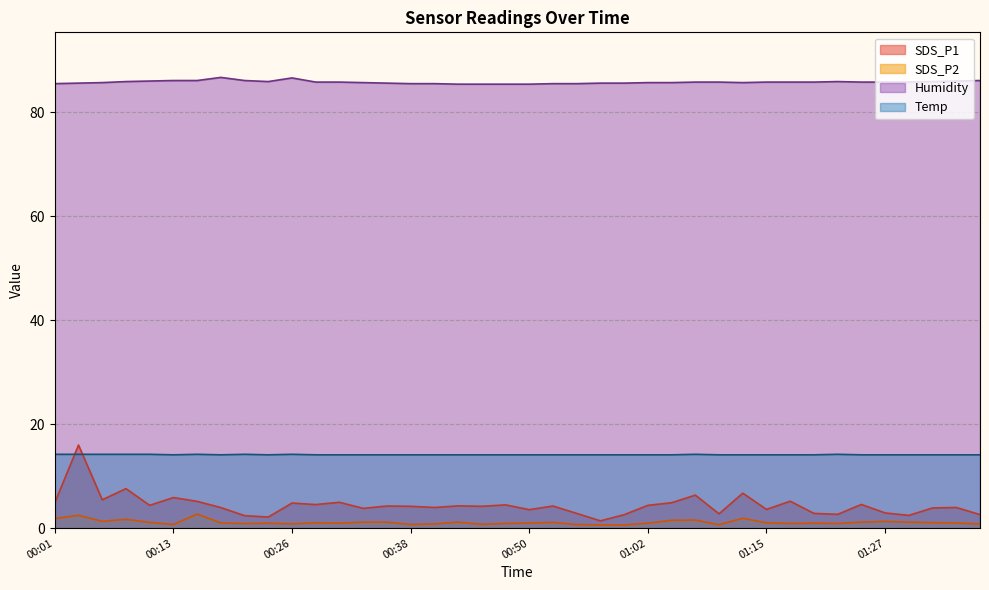

At 00:57, list the series in order from smallest to largest.

SDS_P2, SDS_P1, Temp, Humidity